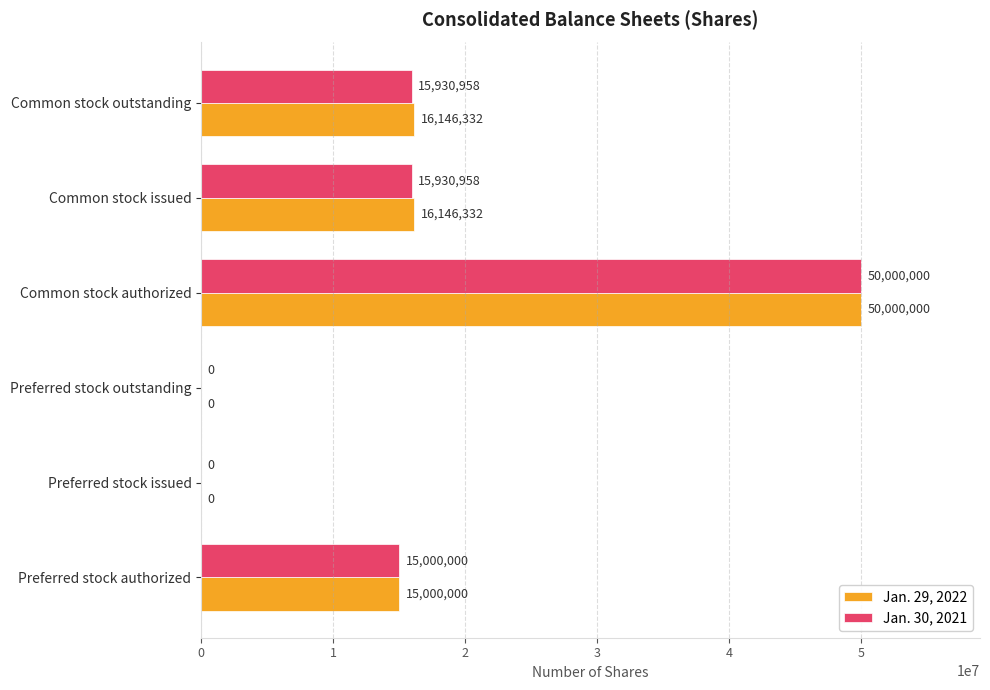

What is the average value of the Jan. 30, 2021 series?

16143653